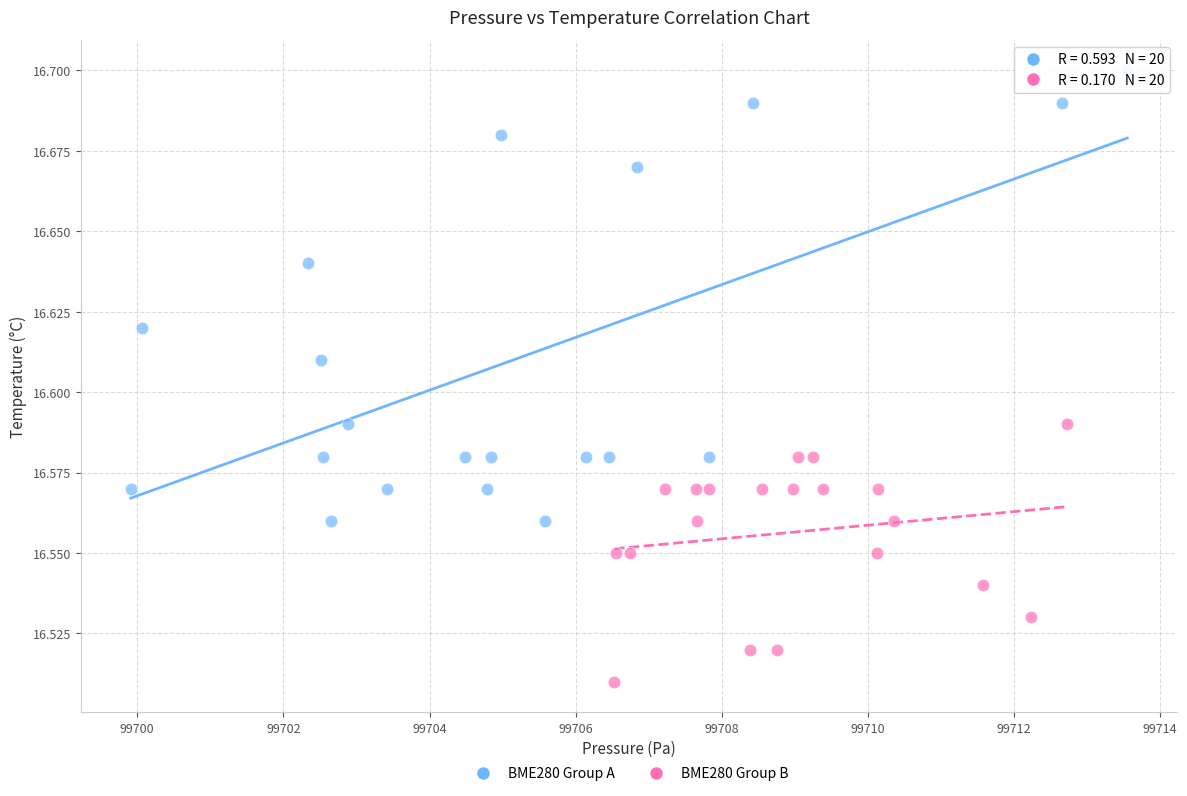

Which series contains the lowest Y value?

BME280 Group B